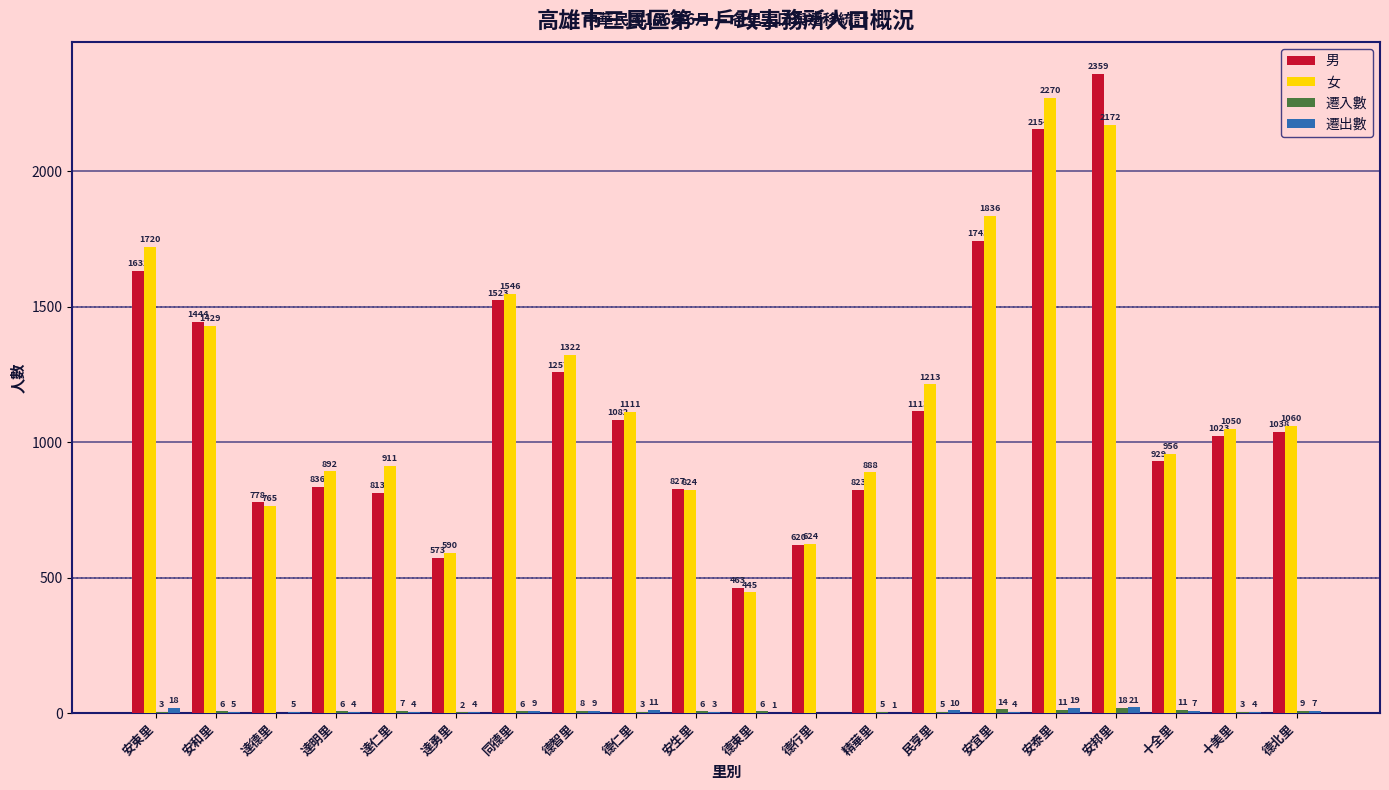

Count the number of data series in this chart.

4